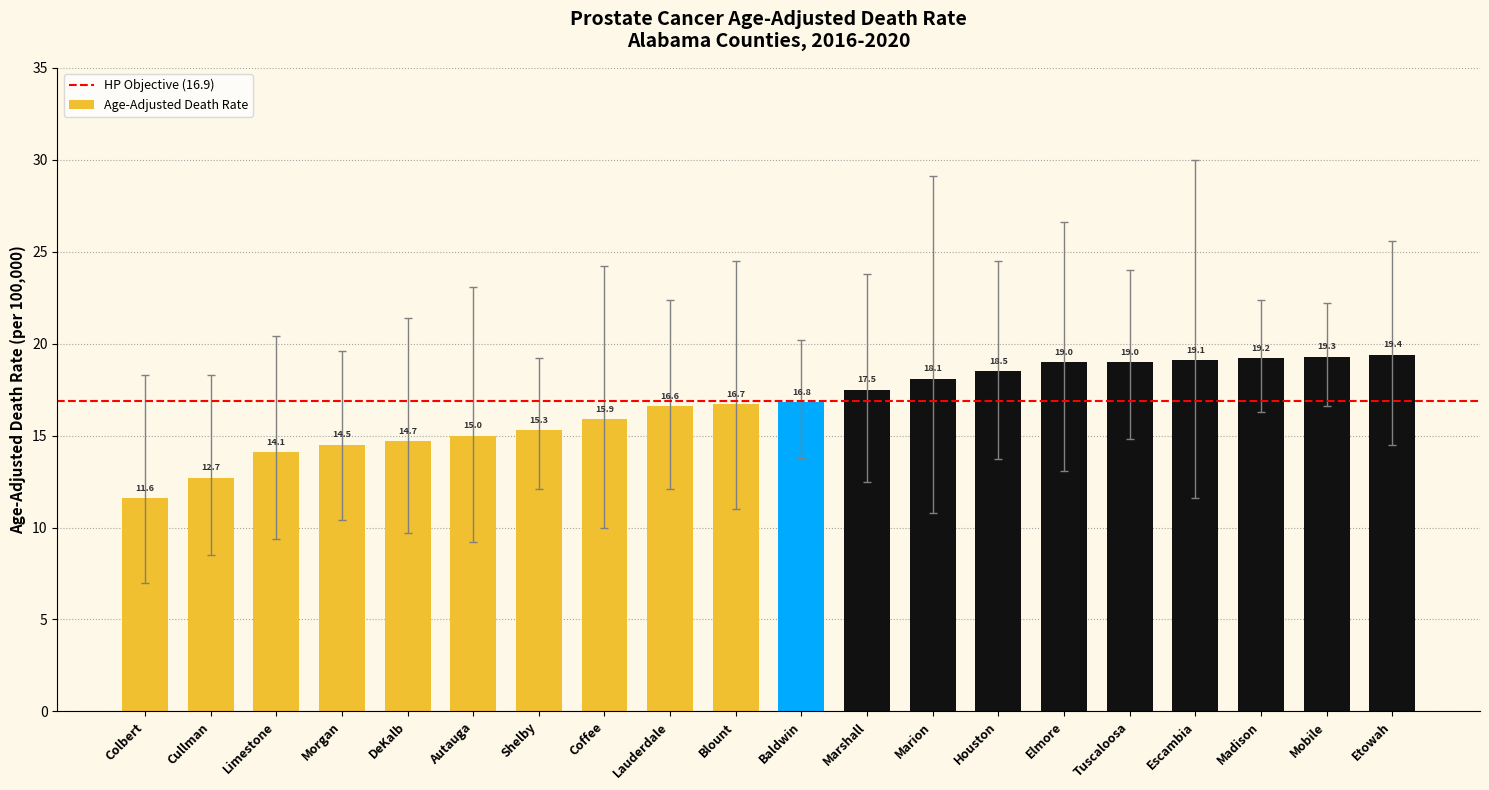

What value does the data have at Morgan?

14.5